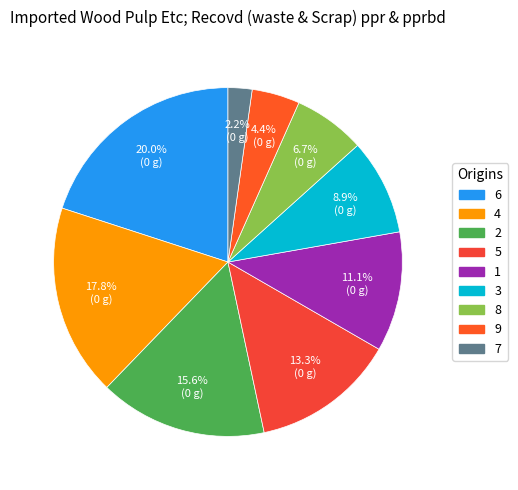

To the nearest percent, what is the average slice percentage?

11%